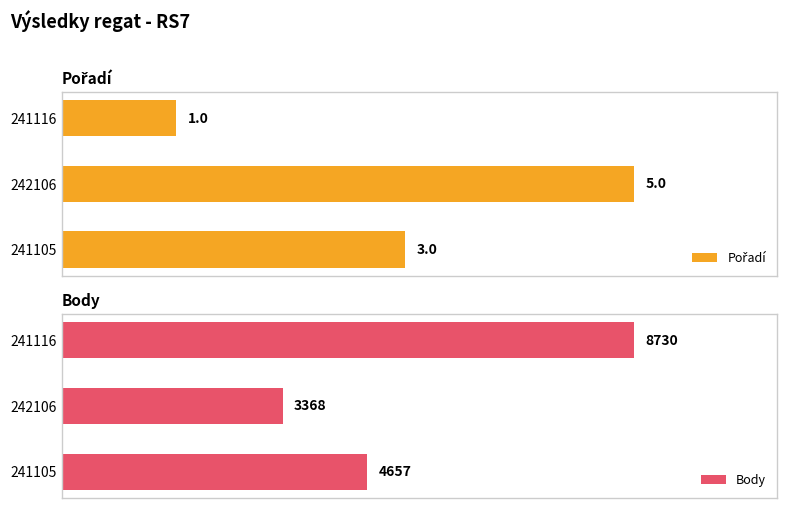

Count the Pořadí values in the range 1 to 5.

3